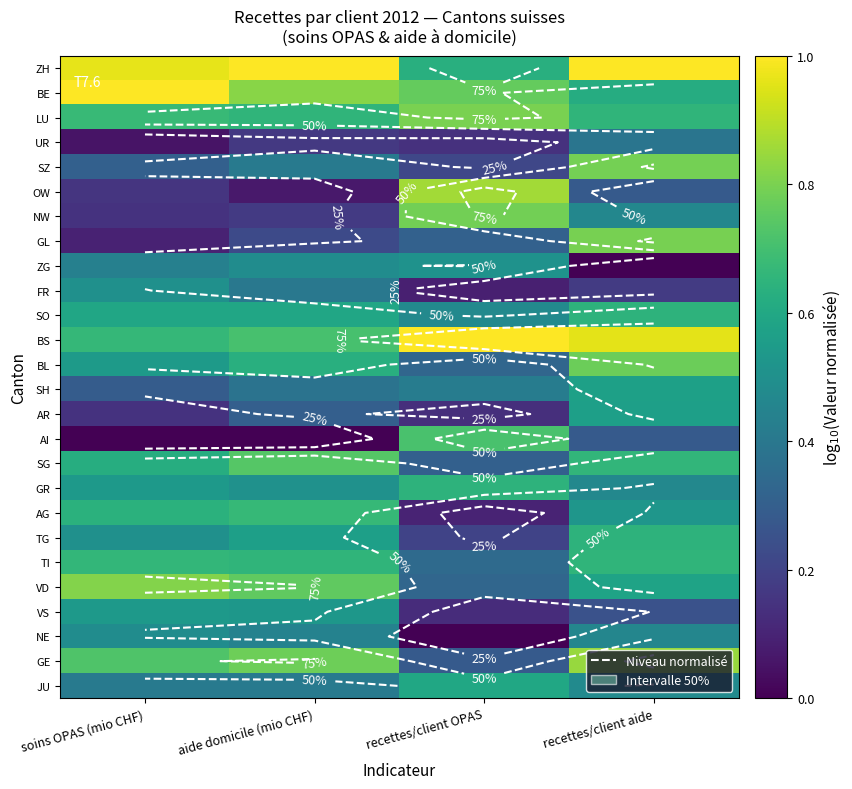

At how many categories does at least one series exceed 0?

4